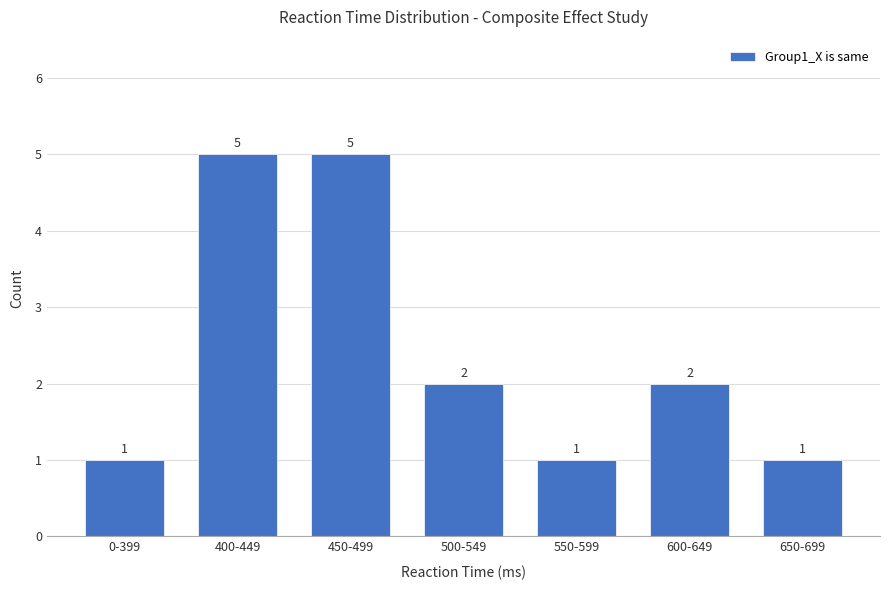

Count the number of categories in the chart.

7